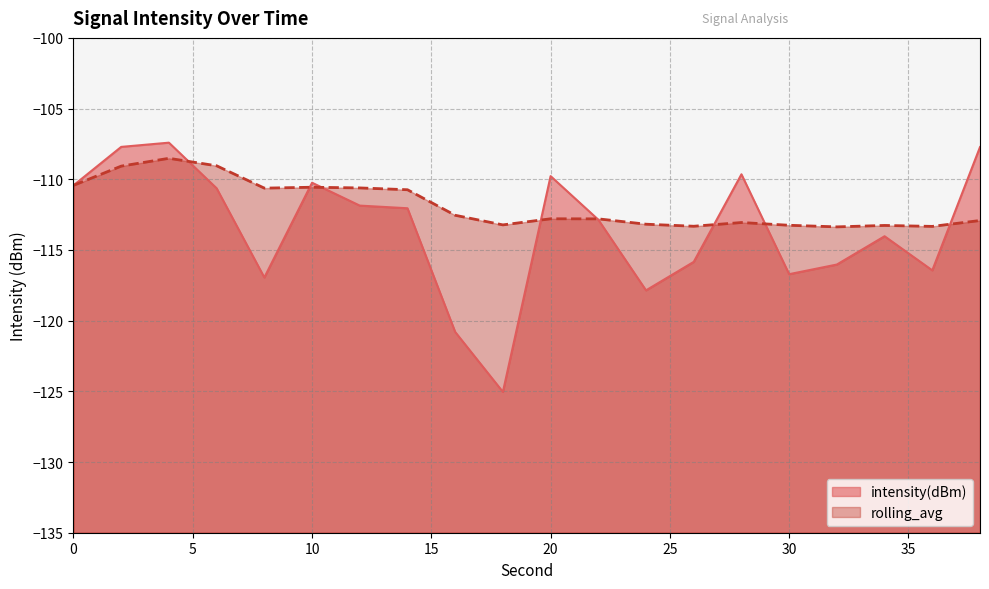

Count the number of data series in this chart.

2